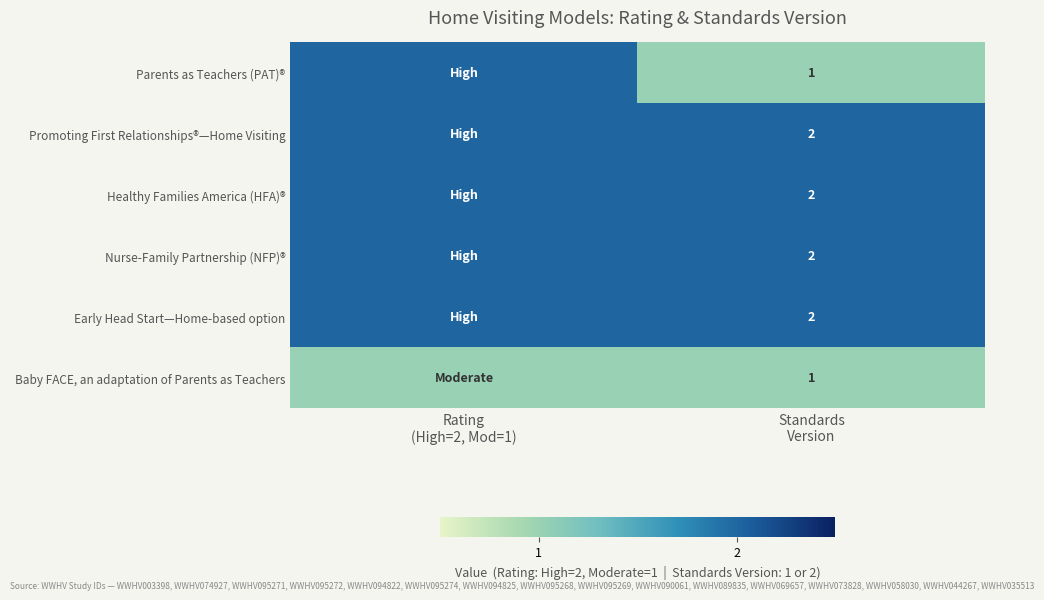

Which has a higher value, Rating
(High=2, Mod=1) or Standards
Version?

Rating
(High=2, Mod=1)